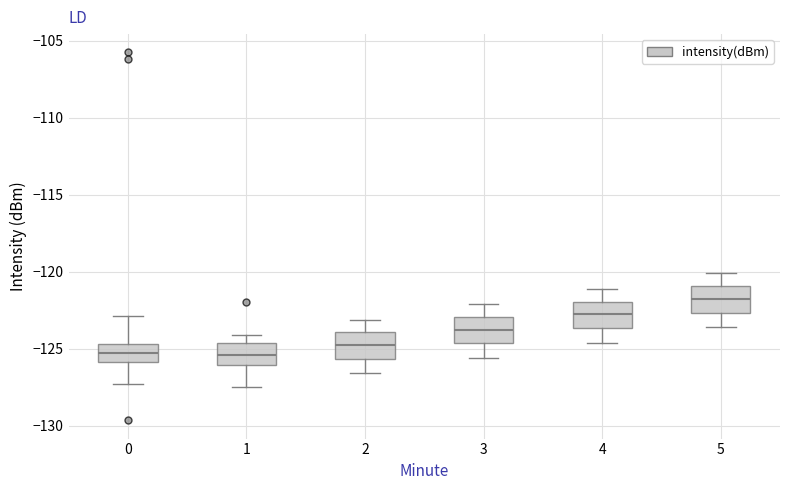

Reading left to right, transcribe this box plot: for each box, give where its median line is, the range the box spans, and where its two whiskers end, as read against the y-axis. The values are not printed on the chart, so give them approximately, as read against the axis.

0: median -125.0, box -126.0 to -124.5, whiskers -127.5 to -123.0
1: median -125.5, box -126.0 to -124.5, whiskers -127.5 to -124.0
2: median -124.5, box -125.5 to -124.0, whiskers -126.5 to -123.0
3: median -123.5, box -124.5 to -123.0, whiskers -125.5 to -122.0
4: median -122.5, box -123.5 to -122.0, whiskers -124.5 to -121.0
5: median -121.5, box -122.5 to -121.0, whiskers -123.5 to -120.0